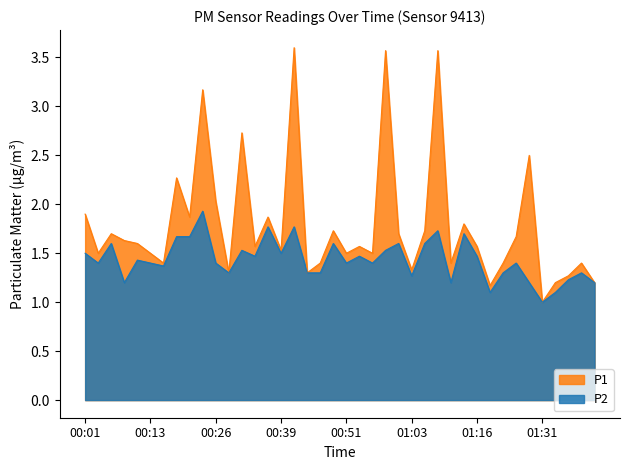

Rank the series by their maximum value, from highest to lowest.

P1, P2